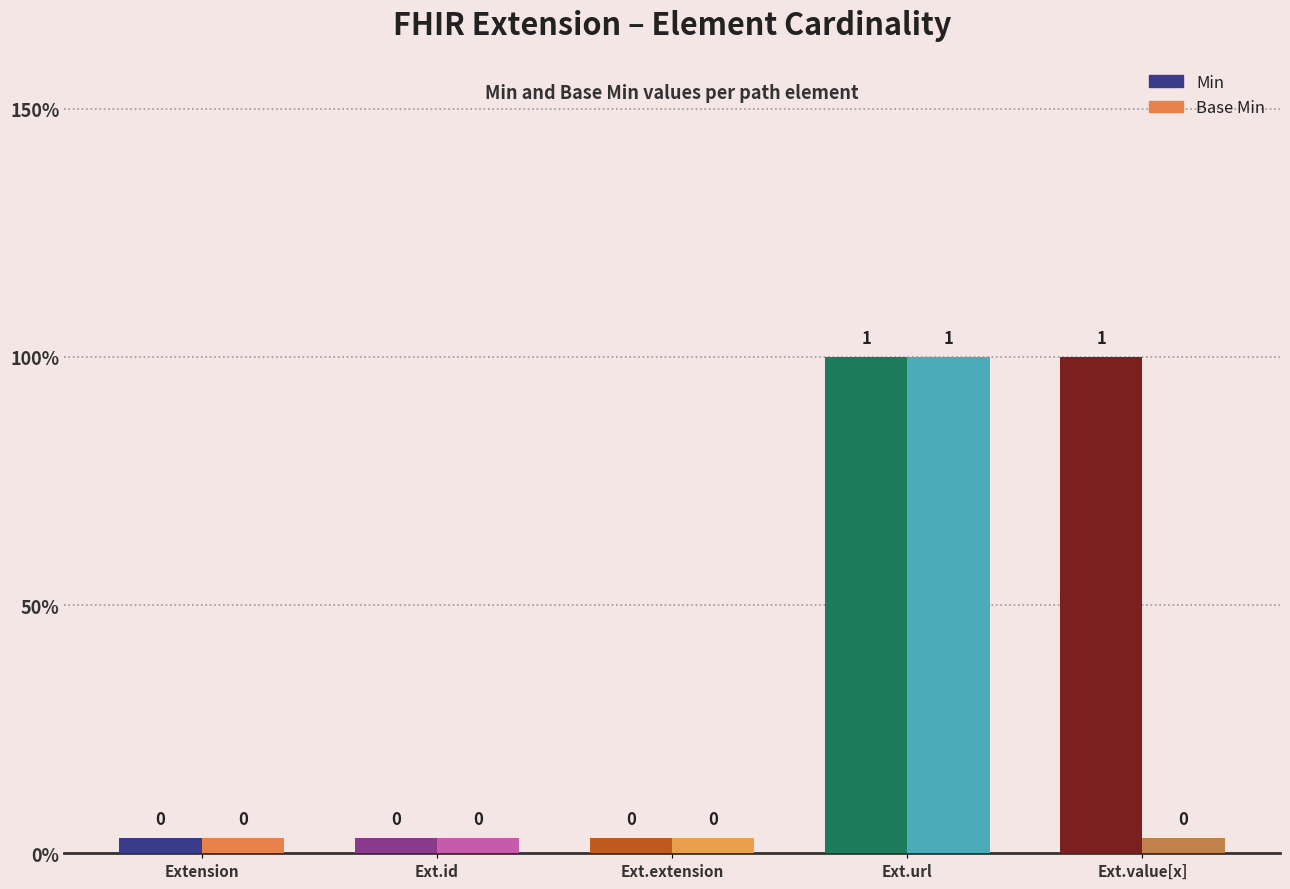

How many categories are shown in the chart?

5